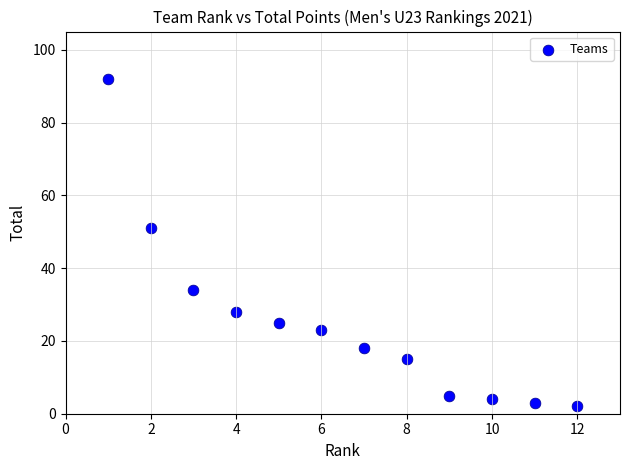

What Y value in the scatter plot is closest to 47?

51